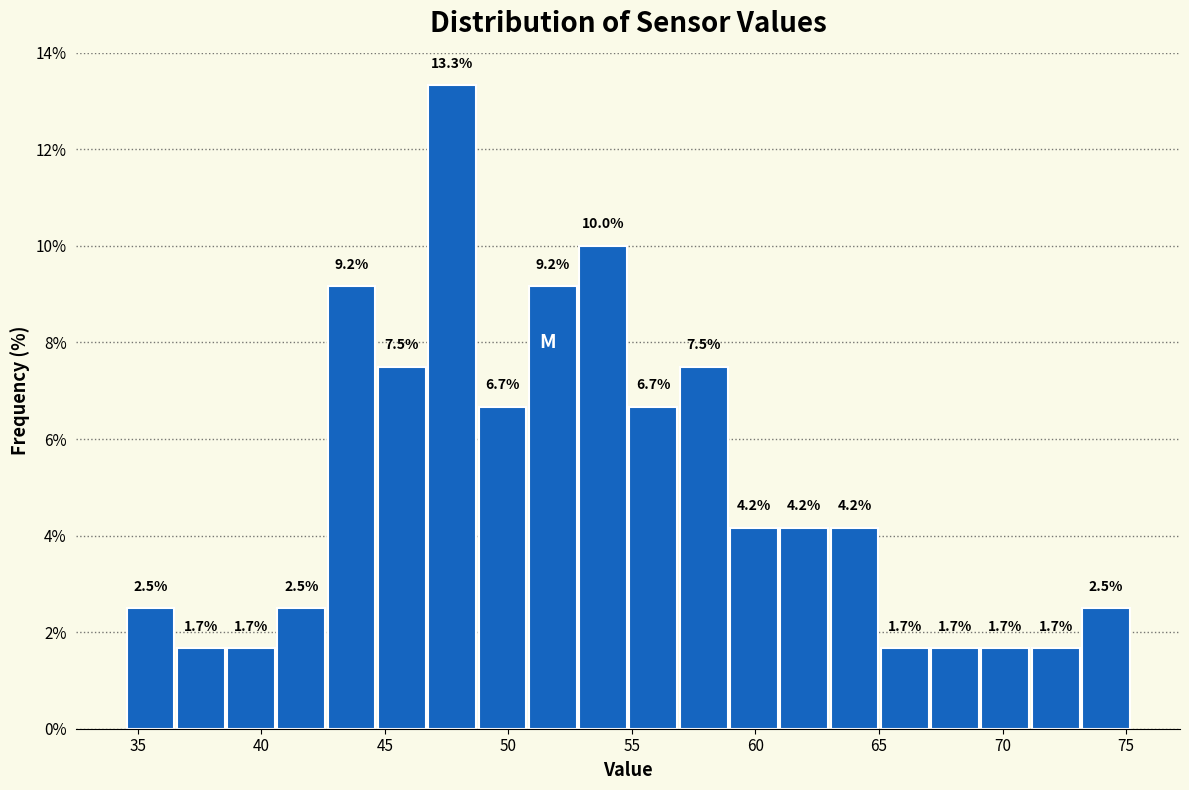

Reading left to right, list every bar in this chart as the range it spans on the x-axis followed by its height. The bar edges are not printed on the chart, so give them approximately, as read against the axis.

34.5 to 36.5: 2.5
36.5 to 38.5: 1.7
38.5 to 40.5: 1.7
40.5 to 42.5: 2.5
42.5 to 44.5: 9.2
44.5 to 46.5: 7.5
46.5 to 48.5: 13.3
48.5 to 51.0: 6.7
51.0 to 53.0: 9.2
53.0 to 55.0: 10.0
55.0 to 57.0: 6.7
57.0 to 59.0: 7.5
59.0 to 61.0: 4.2
61.0 to 63.0: 4.2
63.0 to 65.0: 4.2
65.0 to 67.0: 1.7
67.0 to 69.0: 1.7
69.0 to 71.0: 1.7
71.0 to 73.0: 1.7
73.0 to 75.0: 2.5